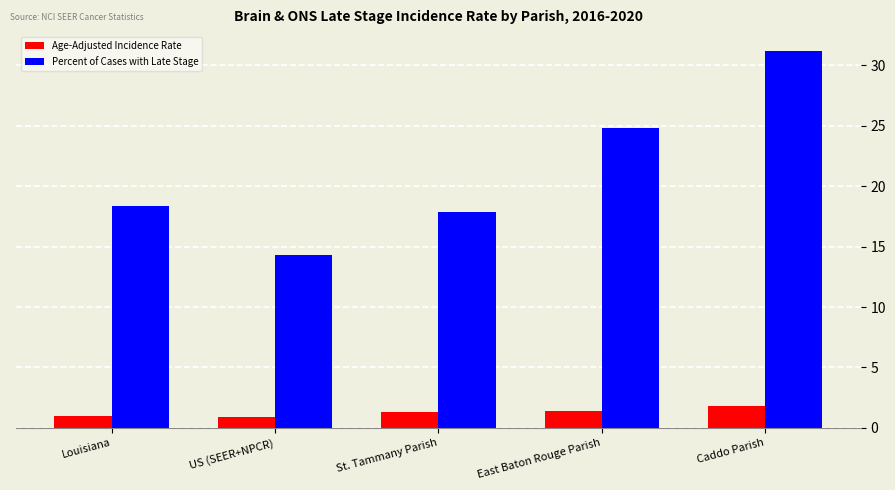

The Percent of Cases with Late Stage series shows 17.9 at St. Tammany Parish. True or false?

True